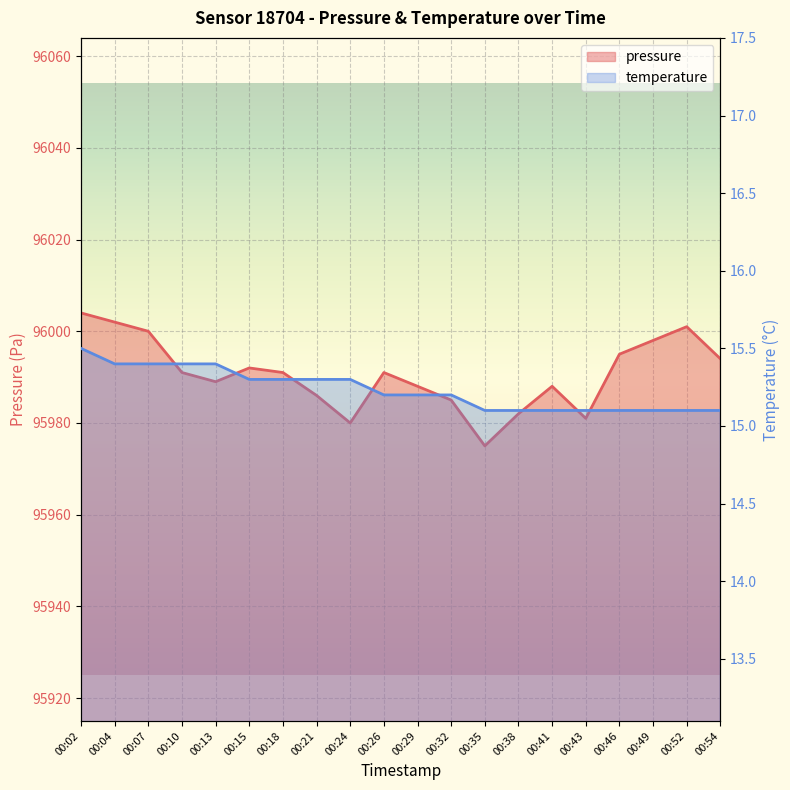

True or false: pressure and temperature cross at least once.

False